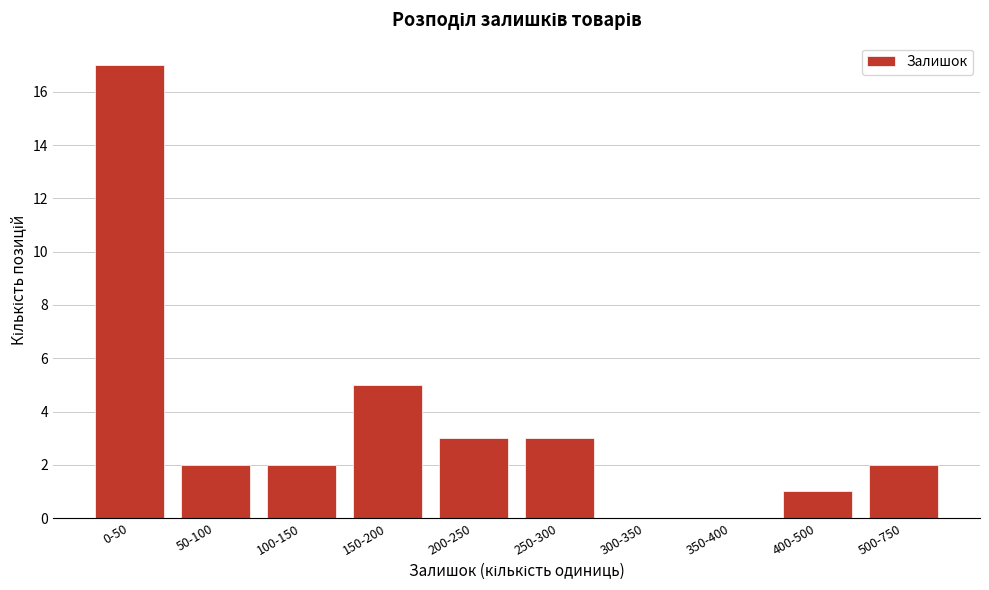

Reading left to right, list all the values displayed in this chart.

0-50=17	50-100=2	100-150=2	150-200=5	200-250=3	250-300=3	300-350=0	350-400=0	400-500=1	500-750=2